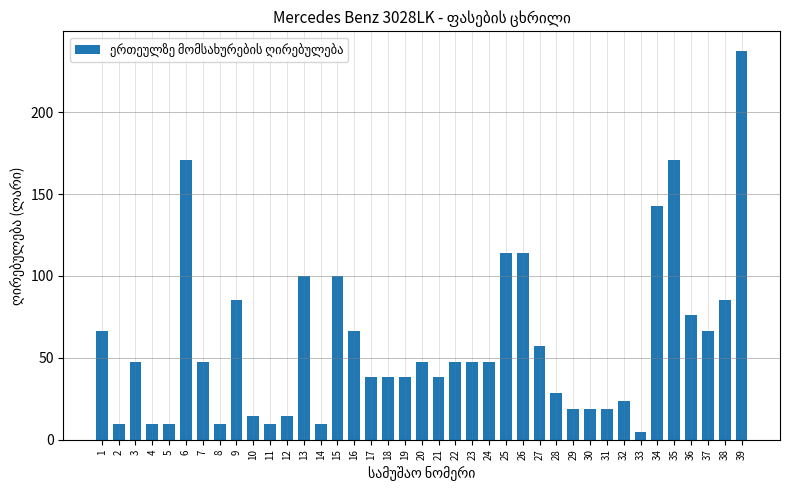

What is the value of the 16th bar from the left?

66.5